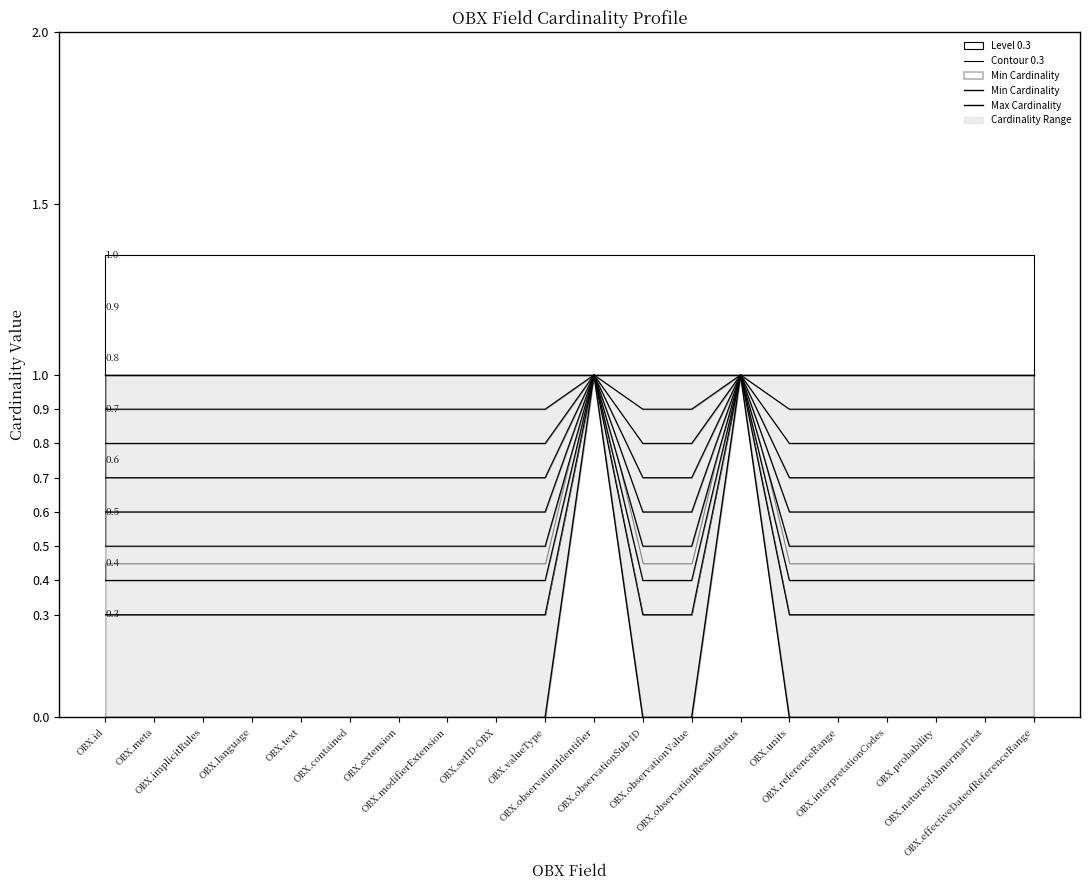

Count the Contour 0.3 values in the range 0 to 1.

20